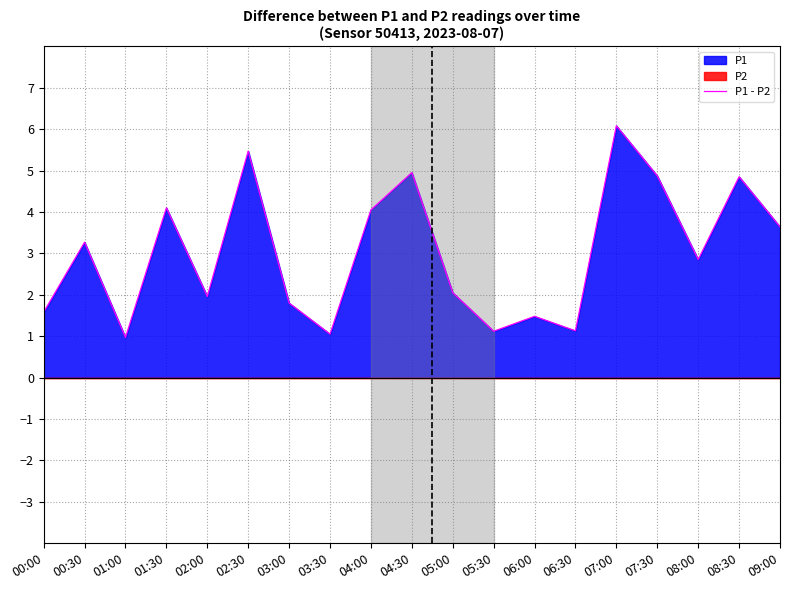

How many data points are less than 2?

8